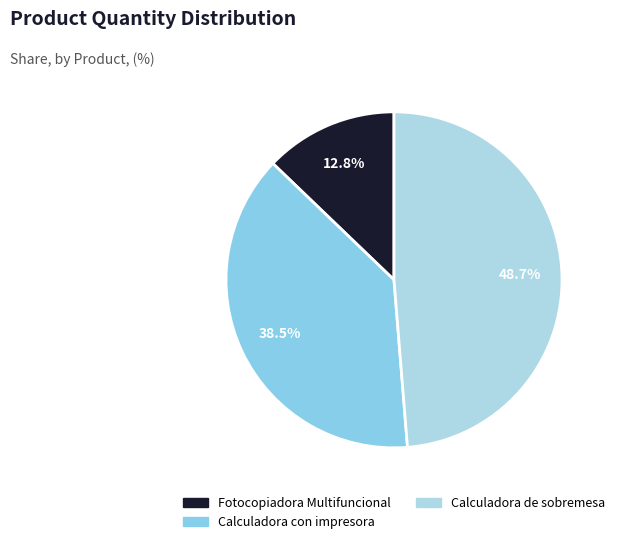

Count the number of slices in the pie.

3